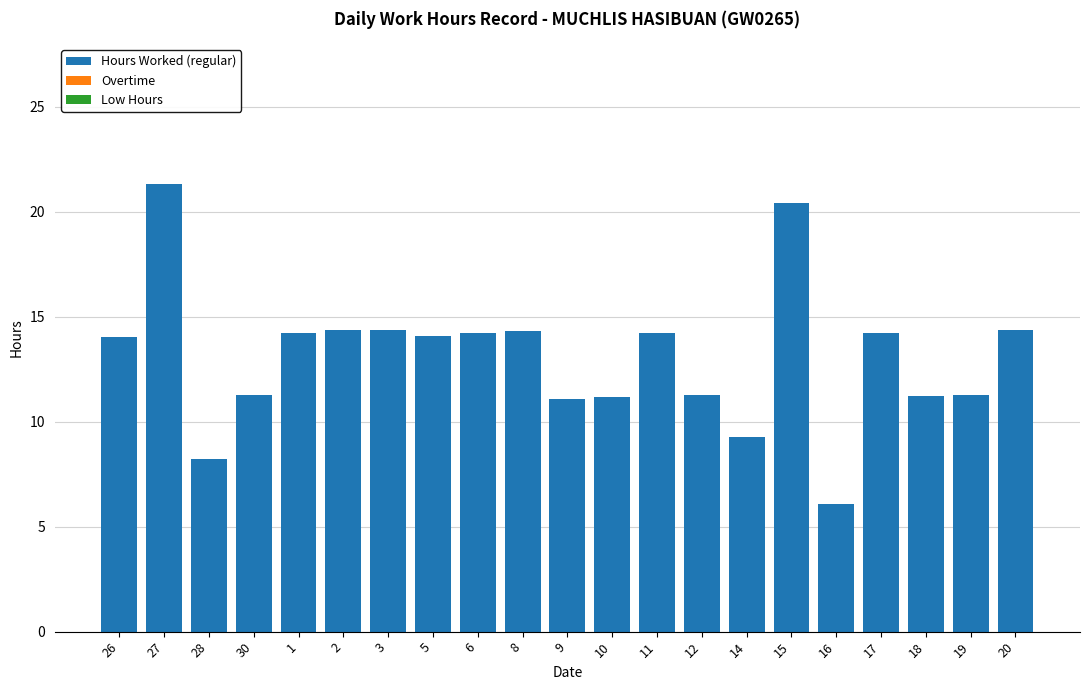

What is the difference between the values at 14 and 15?

11.2